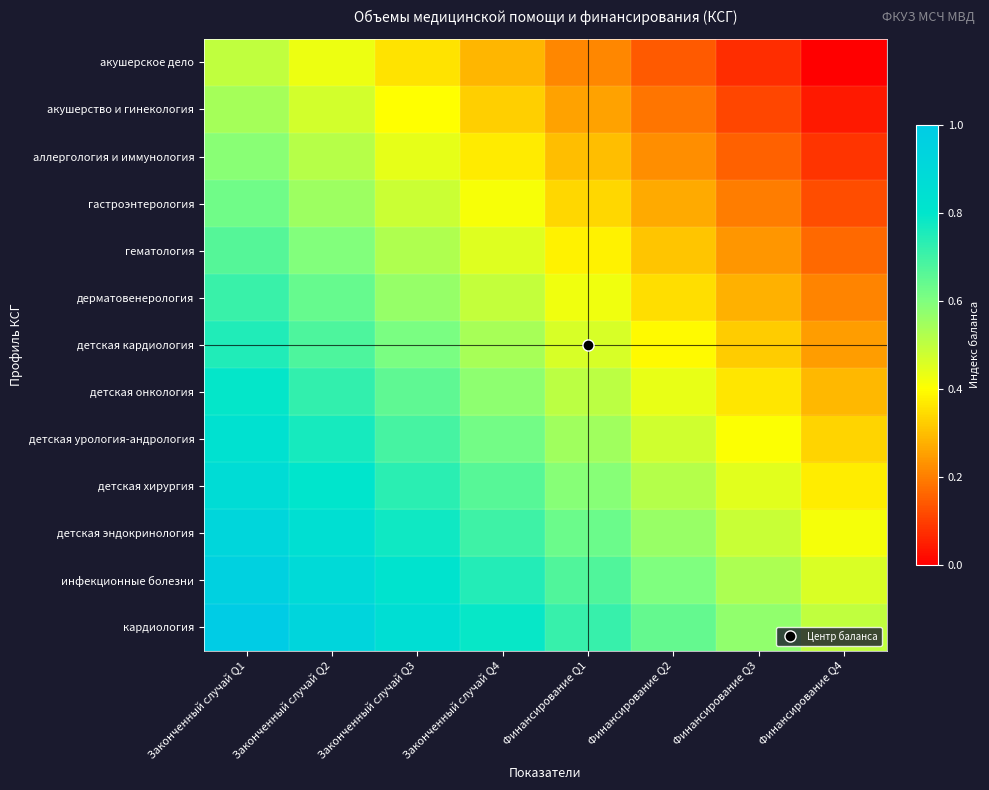

What is the maximum value shown in the chart?

1.0